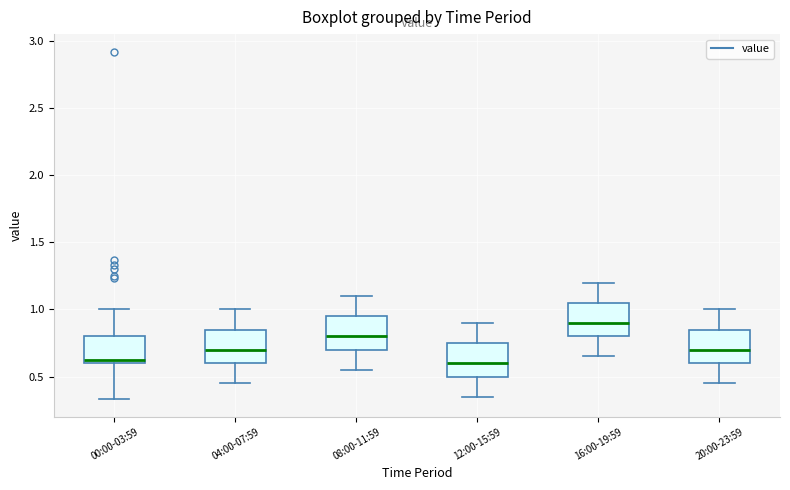

Reading left to right, read every box against the y-axis: the position of its median line, the range the box covers, and the ends of its whiskers. The values are not printed on the chart, so give them approximately, as read against the axis.

00:00-03:59: median 0.60 (just above the box's lower edge), box 0.60 to 0.80, whiskers 0.35 to 1.00
04:00-07:59: median 0.70, box 0.60 to 0.85, whiskers 0.45 to 1.00
08:00-11:59: median 0.80, box 0.70 to 0.95, whiskers 0.55 to 1.10
12:00-15:59: median 0.60, box 0.50 to 0.75, whiskers 0.35 to 0.90
16:00-19:59: median 0.90, box 0.80 to 1.05, whiskers 0.65 to 1.20
20:00-23:59: median 0.70, box 0.60 to 0.85, whiskers 0.45 to 1.00